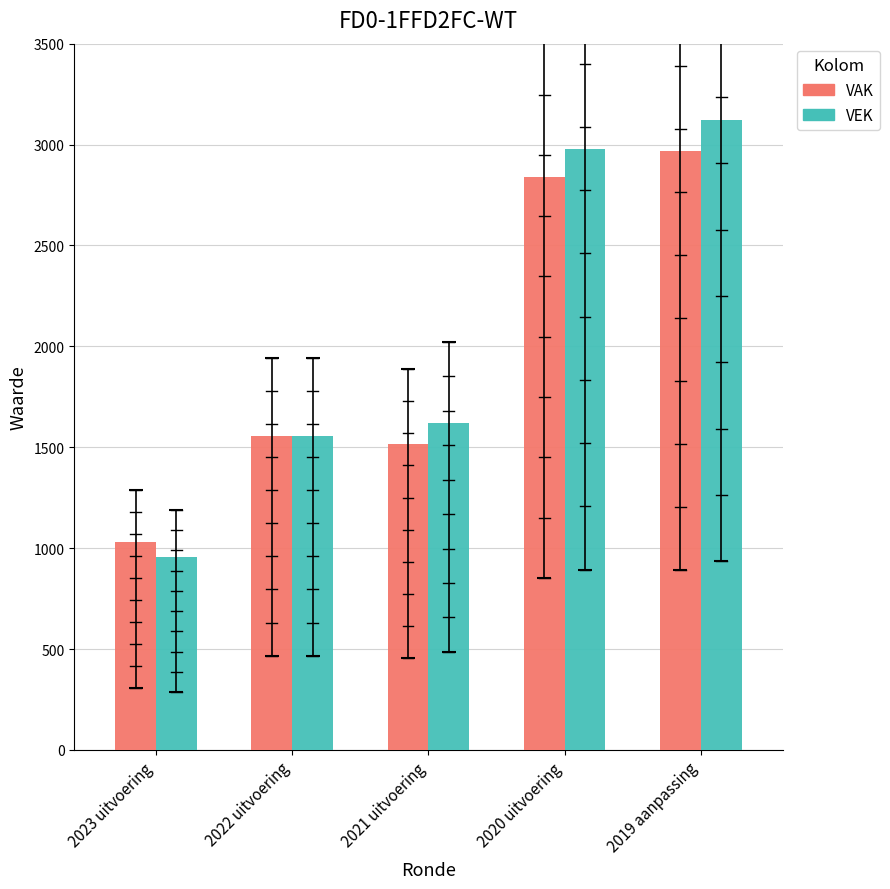

List the series in order of their overall mean, lowest first.

VAK, VEK